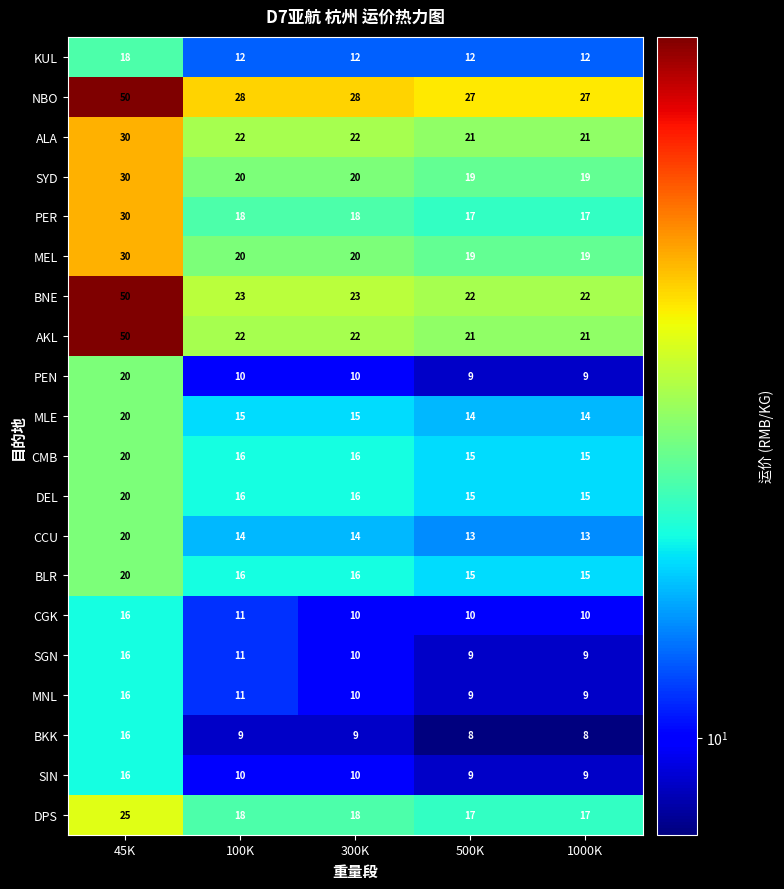

Between 45K and 100K, which series saw the biggest shift?

AKL